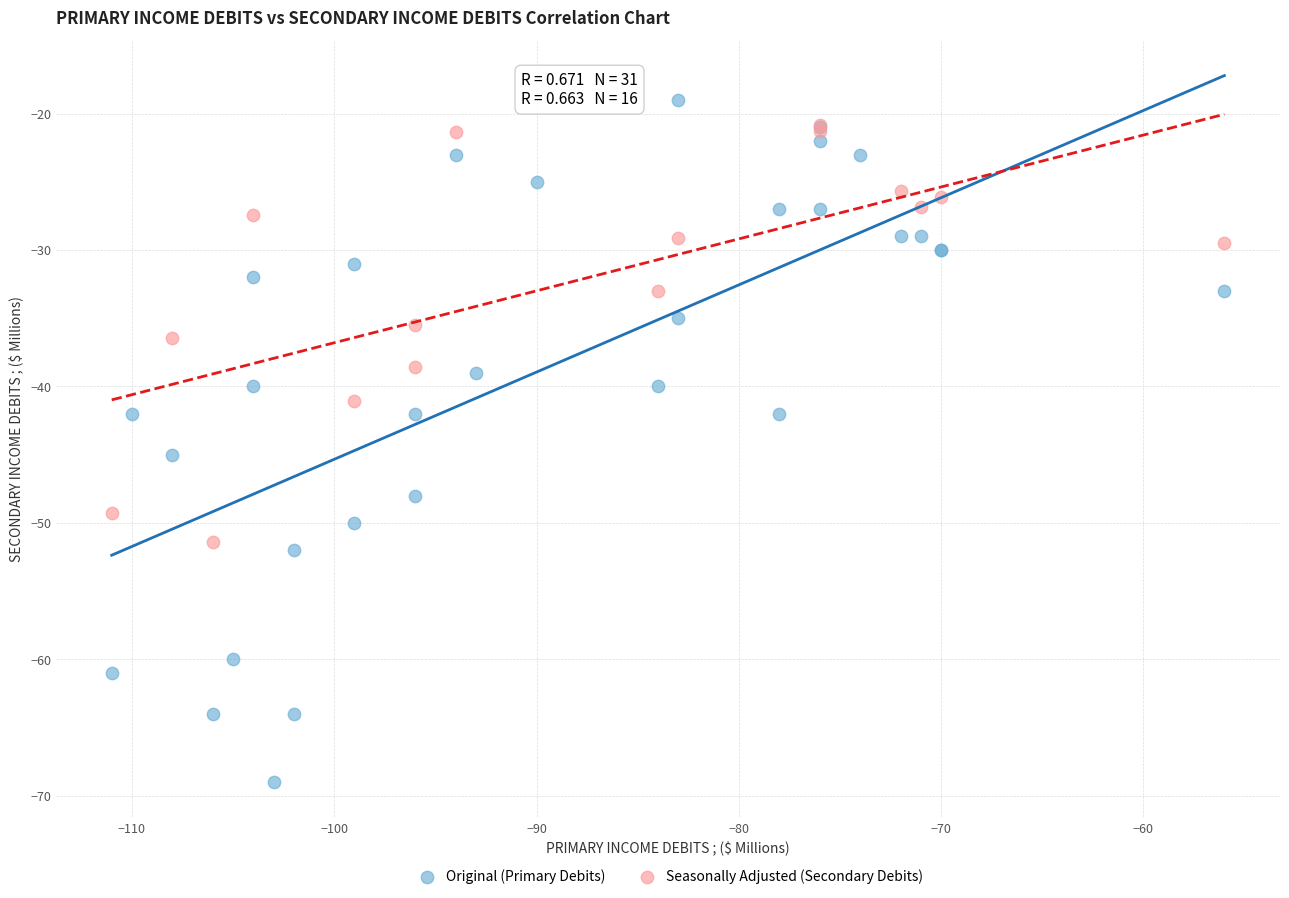

Which series has the largest Y range (max minus min)?

Original (Primary Debits)